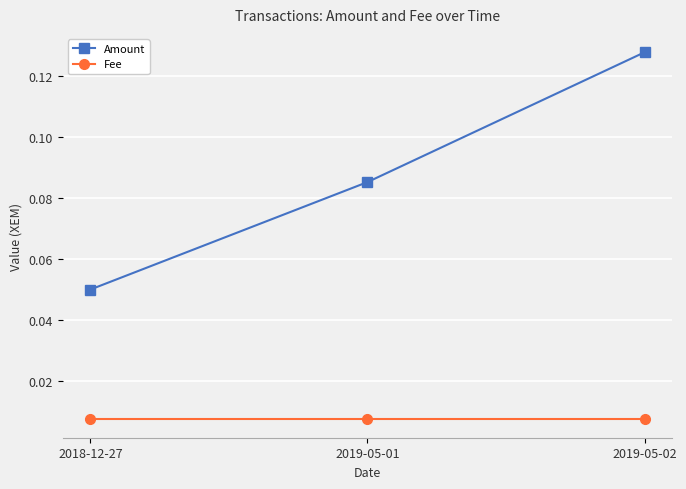

Which series has the widest spread of values?

Amount